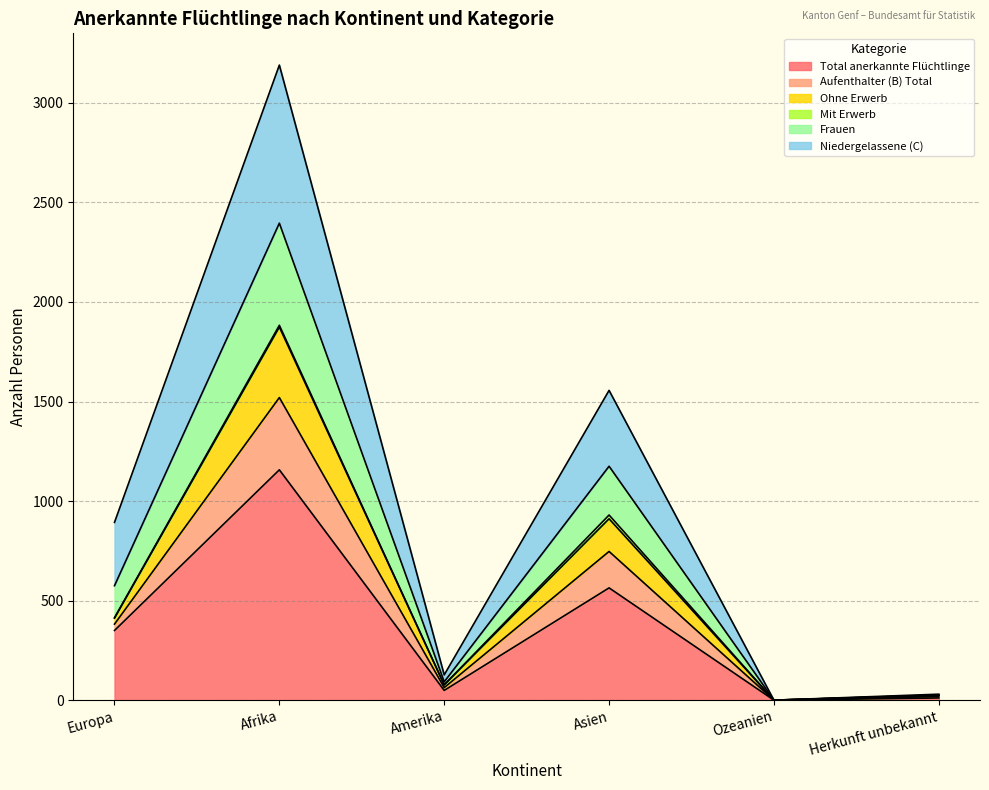

True or false: Aufenthalter (B) Total has more than 2 interior local peaks.

False